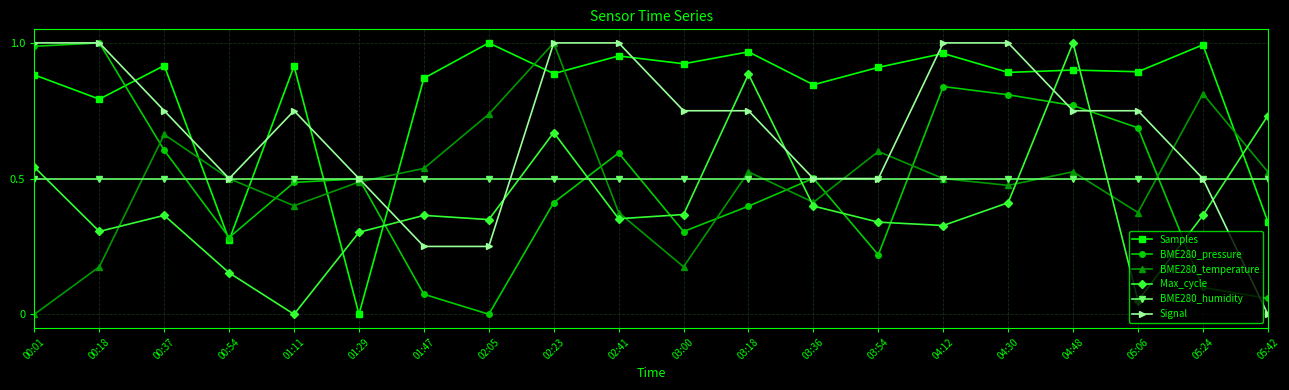

Between 02:05 and 05:42, which series saw the biggest shift?

Samples